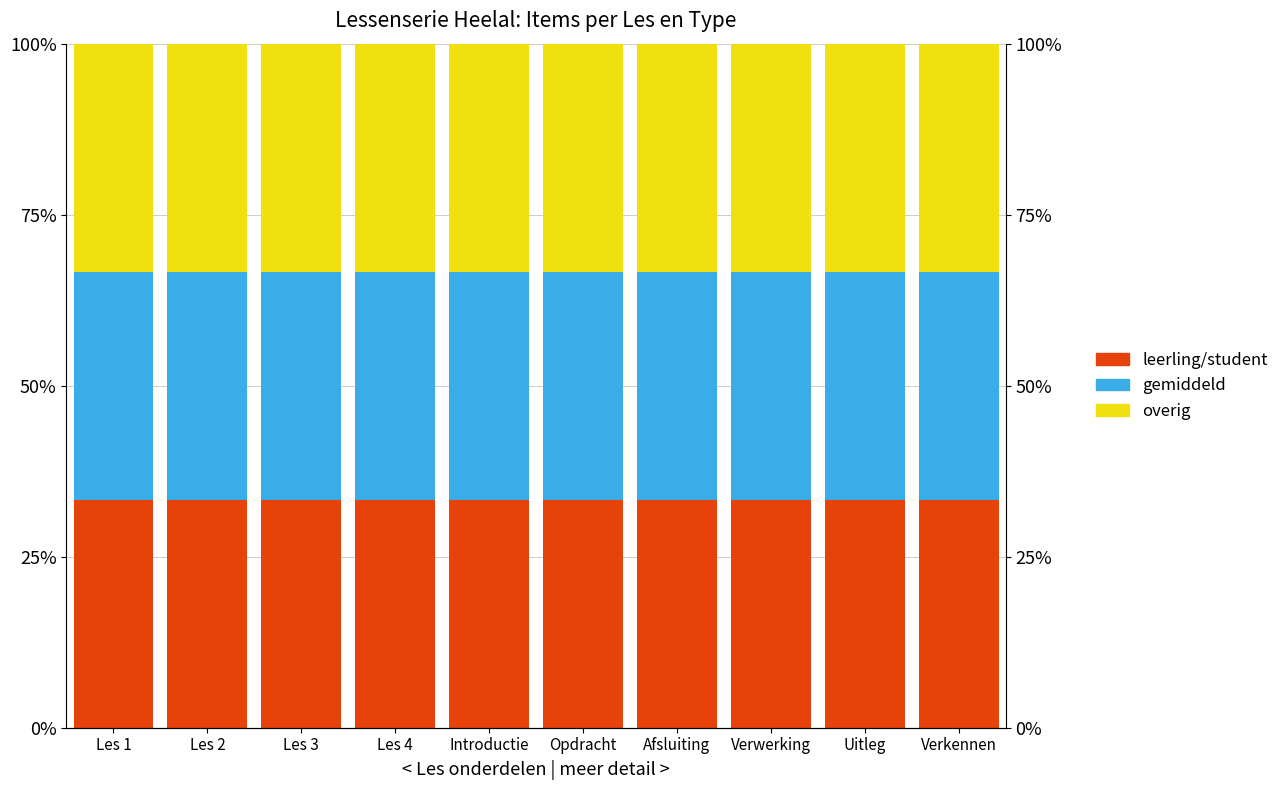

What is the total value across all series at Introductie?

100.0